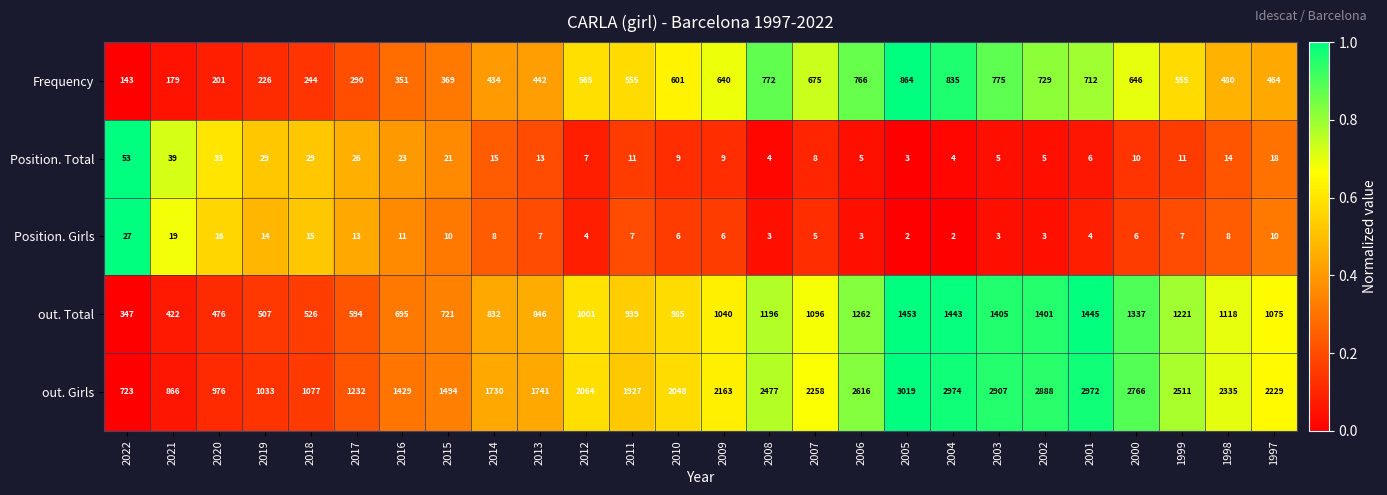

How many values in the Position. Girls series are below 7?

12